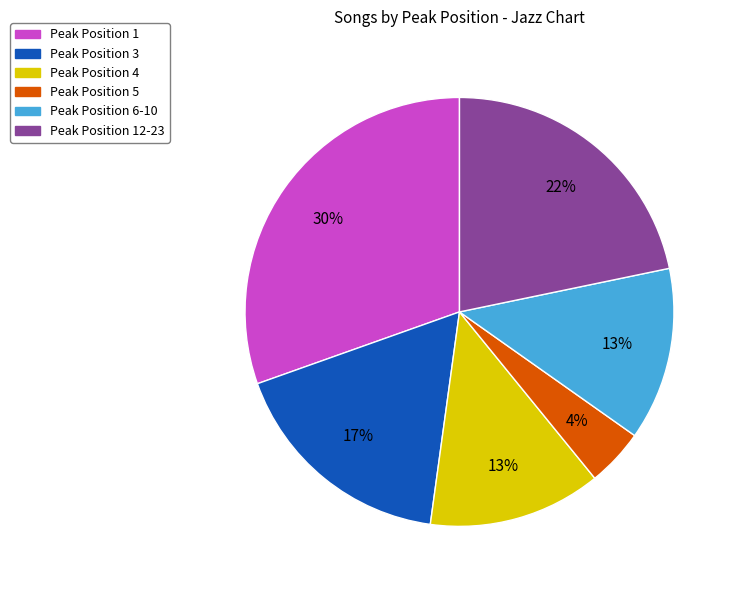

Does Peak Position 5 account for over 50% of the chart?

No